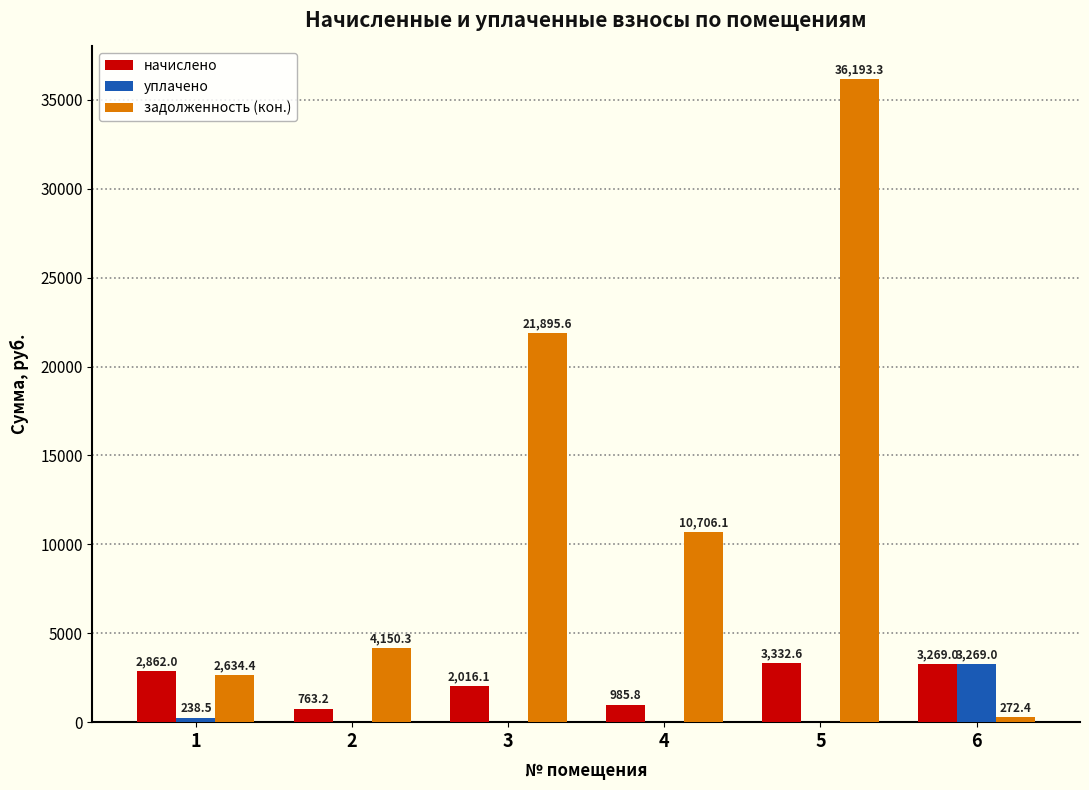

What is the maximum value shown in the chart?

36193.3